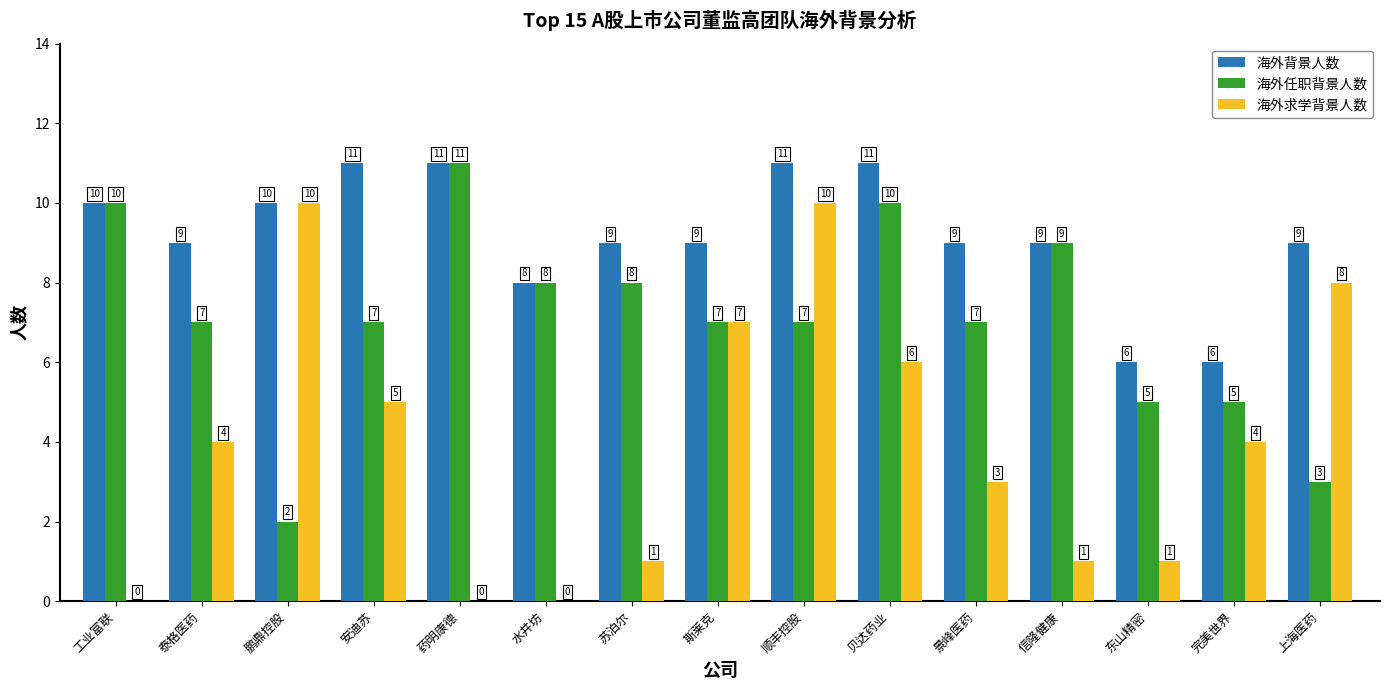

Is it true that 海外任职背景人数 equals 2 at 完美世界?

False